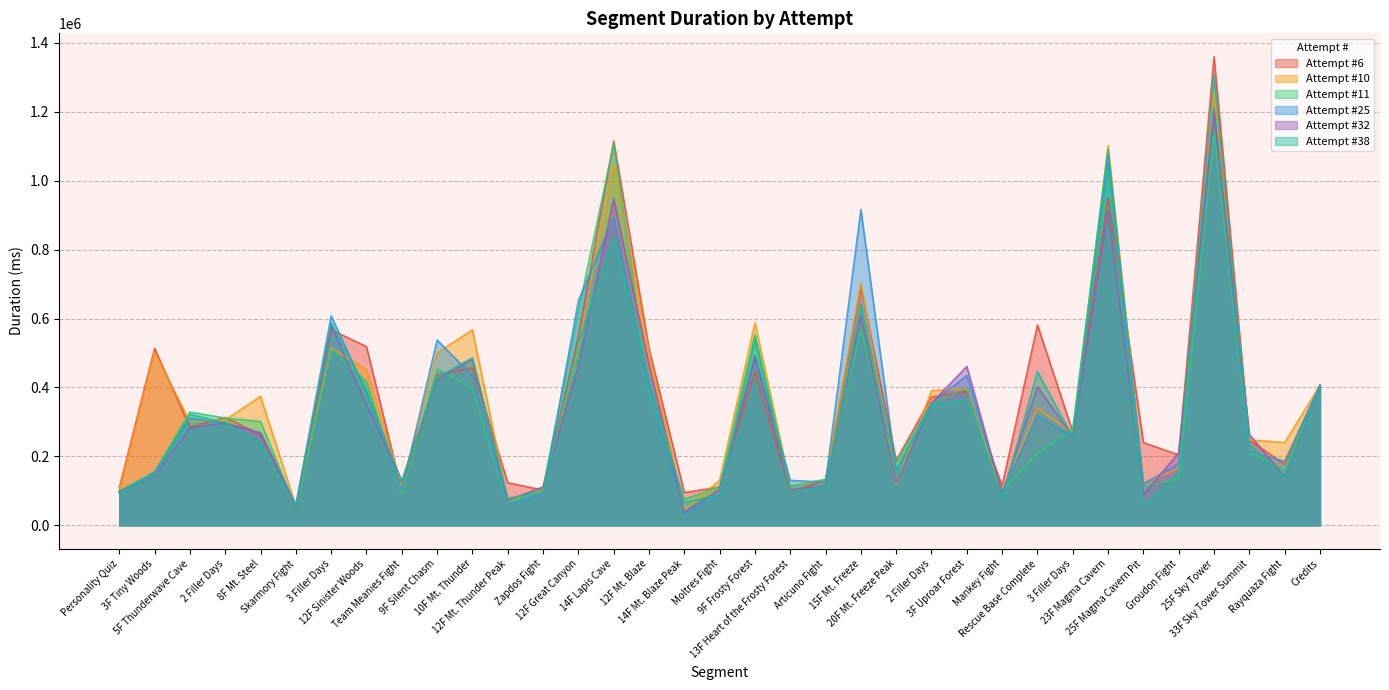

Which category has the lowest value in the Attempt #38 series?

Skarmory Fight